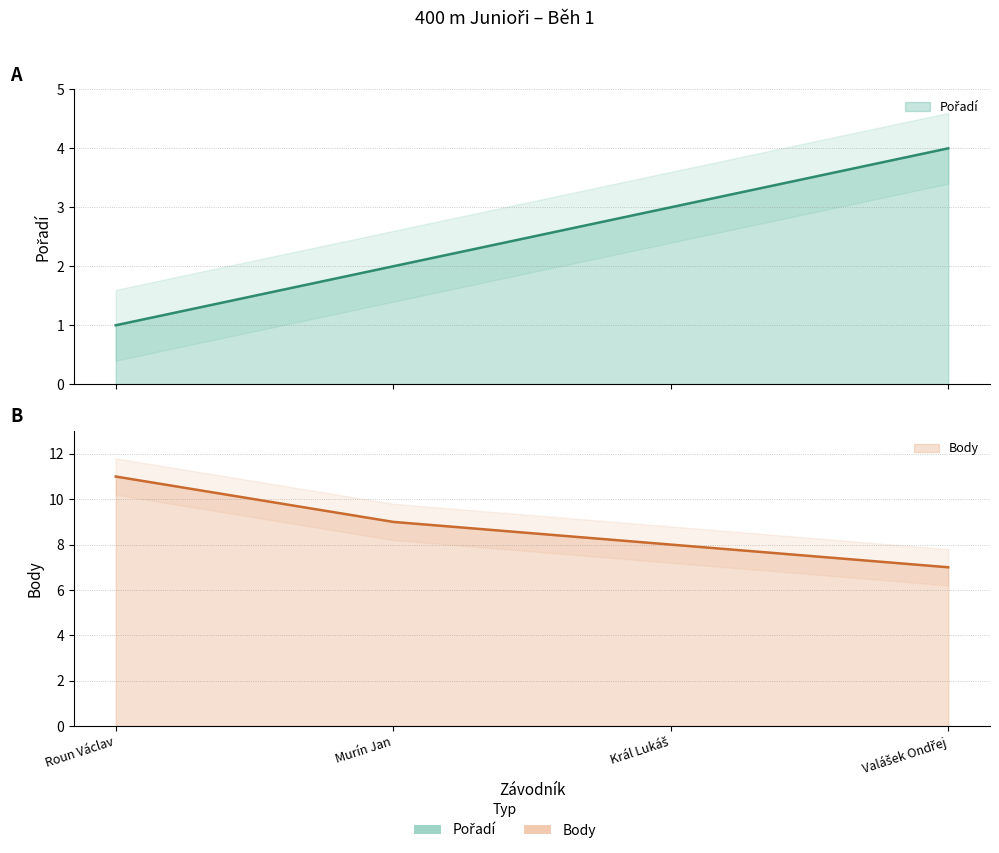

What is the label of the 2nd point from the right?

Král Lukáš